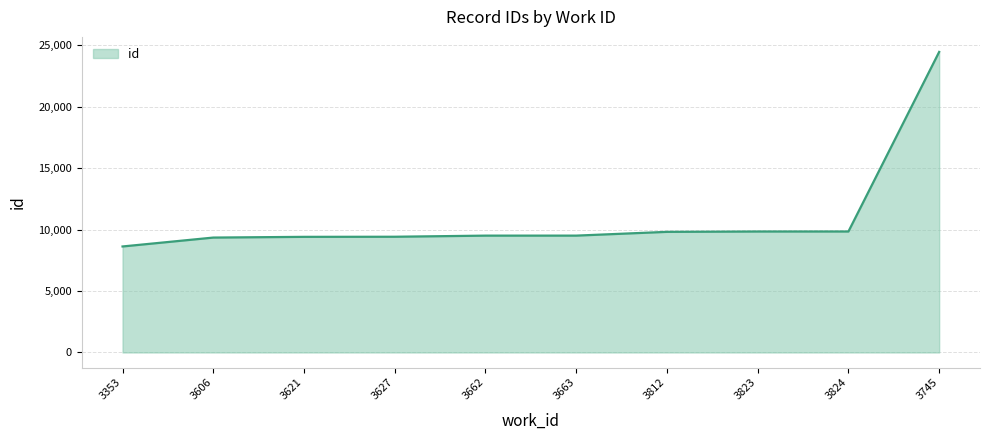

Does the chart have visible grid lines?

Yes